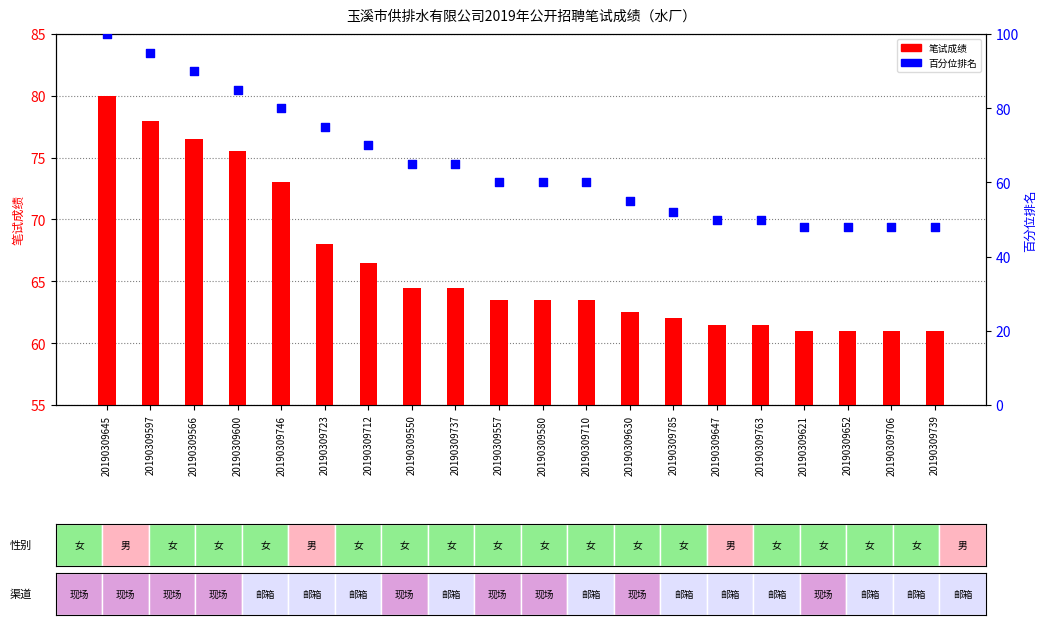

Which series has the largest Y range (max minus min)?

百分位排名